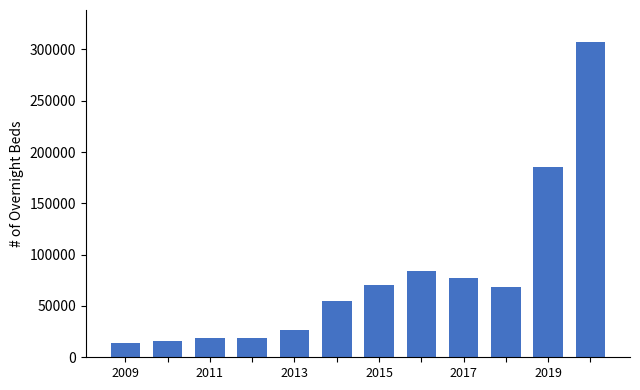

What is the difference between the maximum and second lowest values?

291402